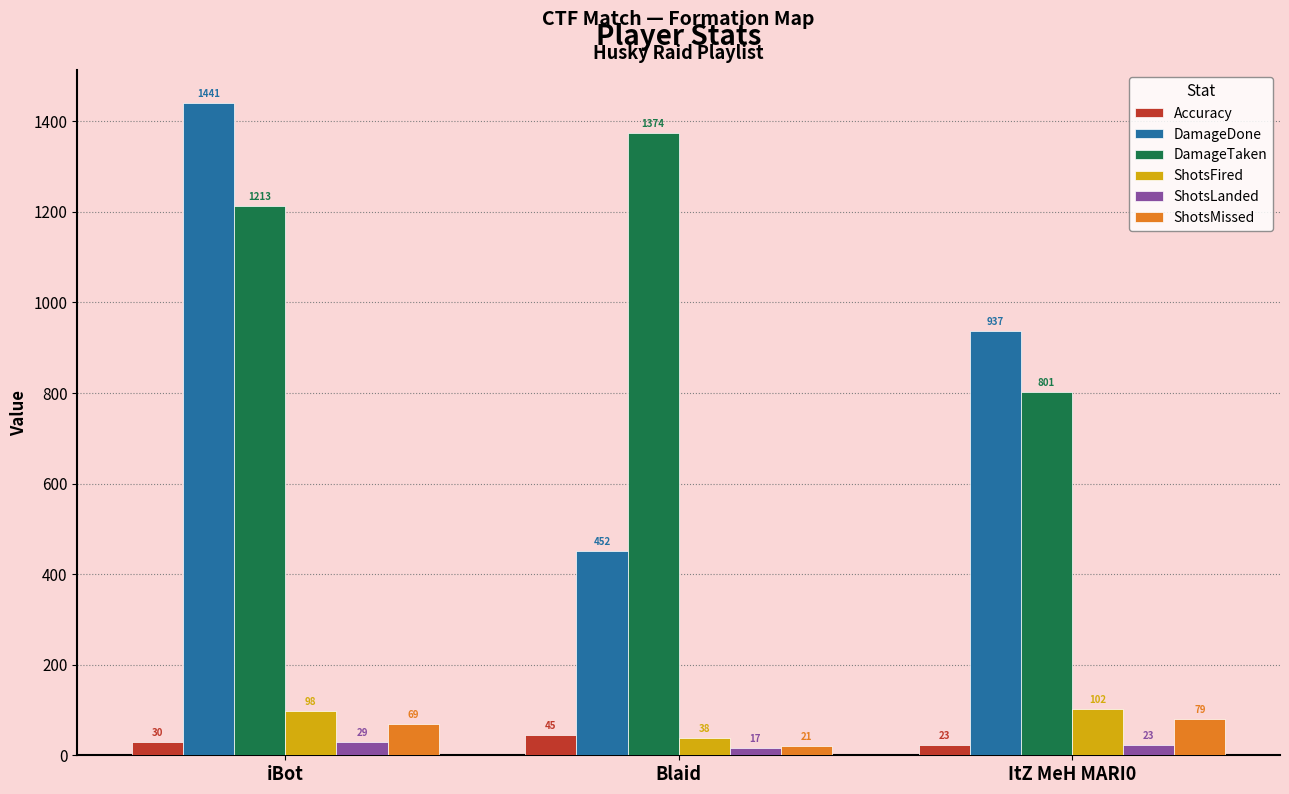

The DamageDone series shows 452.0 at Blaid. True or false?

True